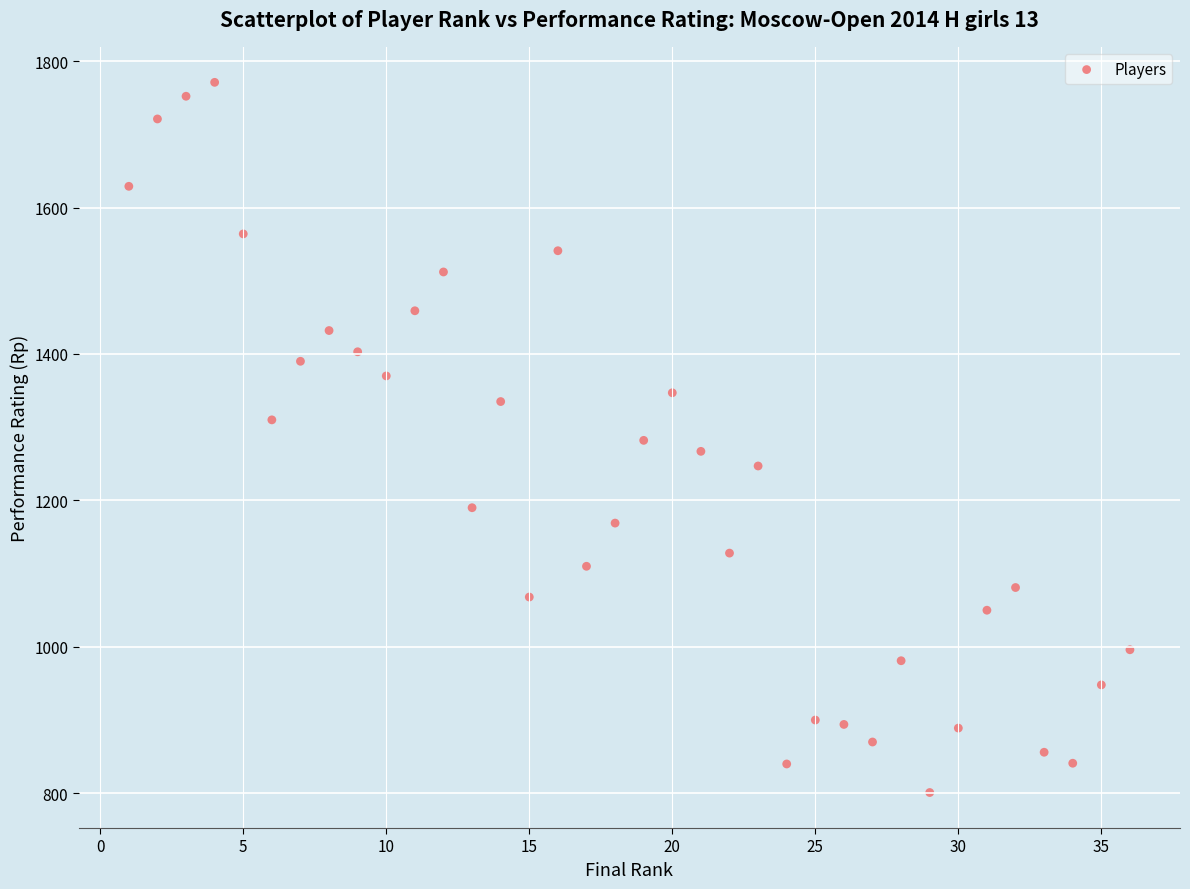

What is the range of X values (max minus min)?

35